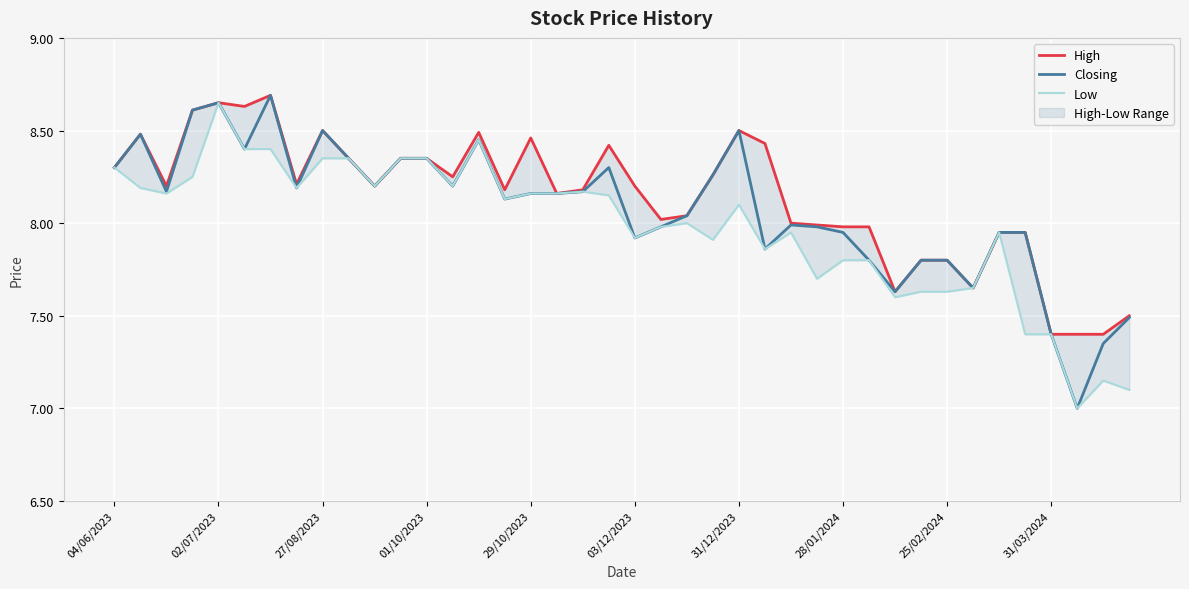

The Closing series shows 8.1 at 15. True or false?

True